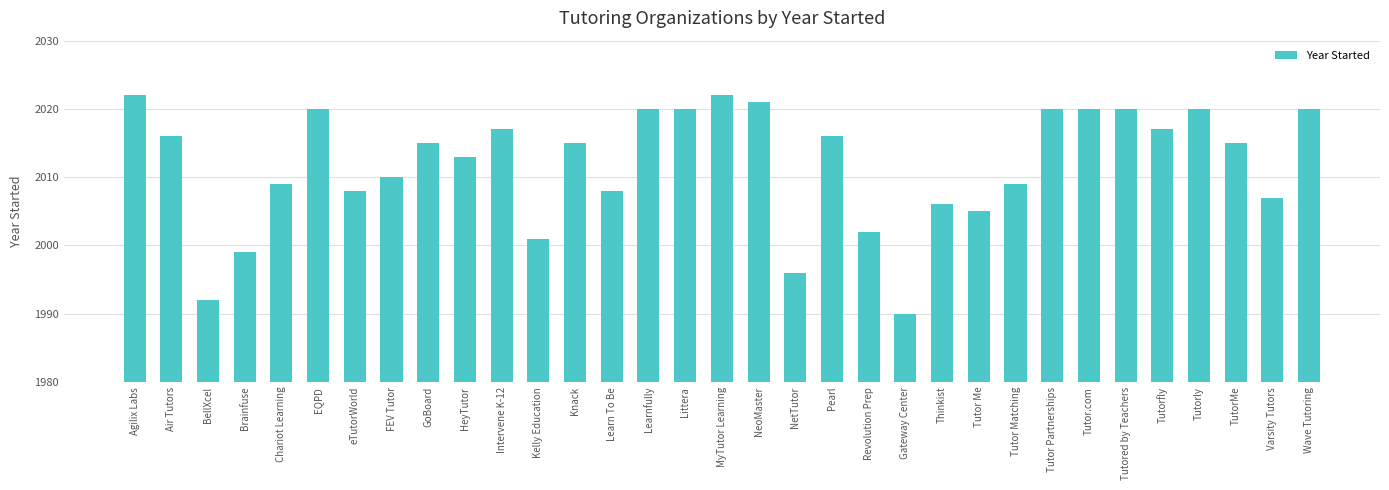

How many bars are there in total?

33